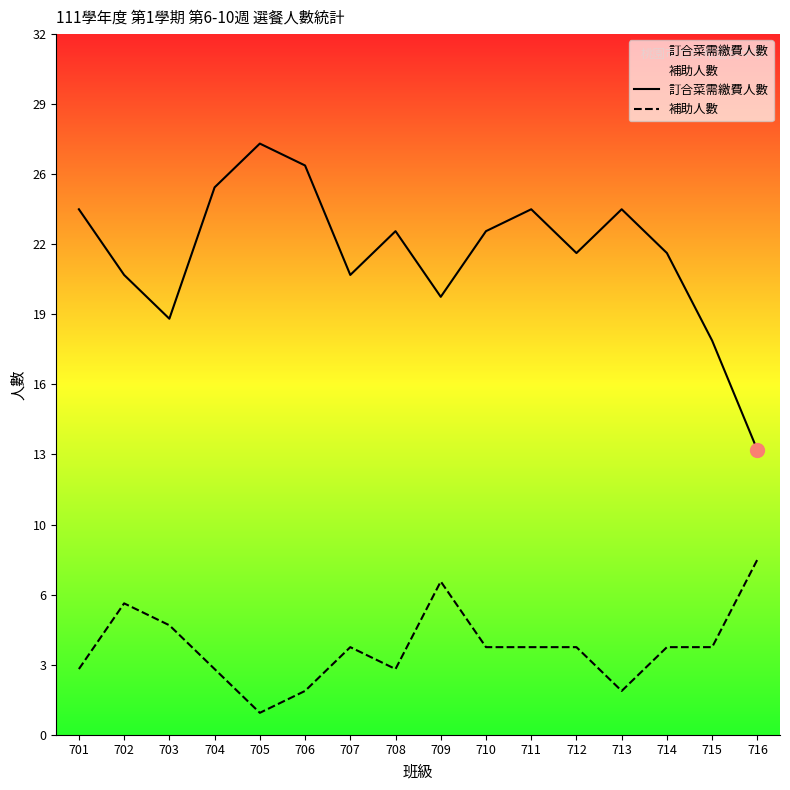

How many data points in 補助人數 are above 4?

4